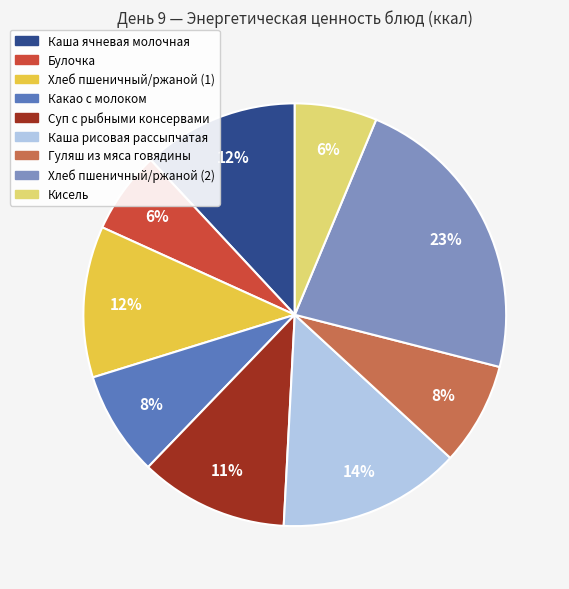

What percentage is the Какао с молоком slice, to the nearest percent?

8%